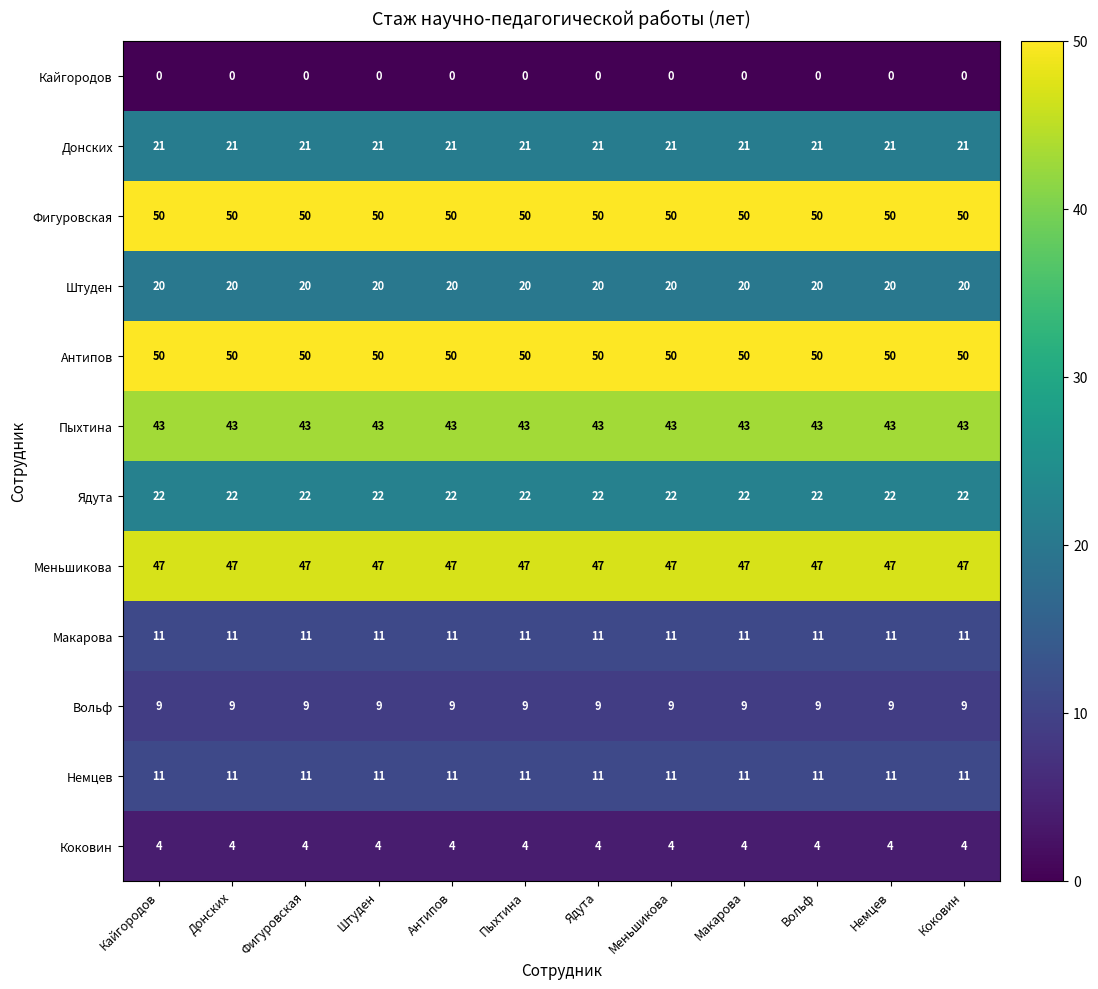

What is the total value across all series at Пыхтина?

288